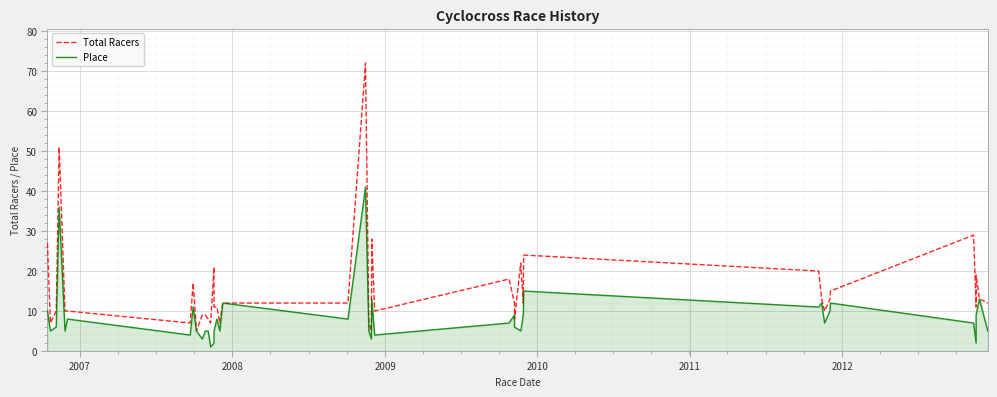

What is the minimum value shown in the chart?

1